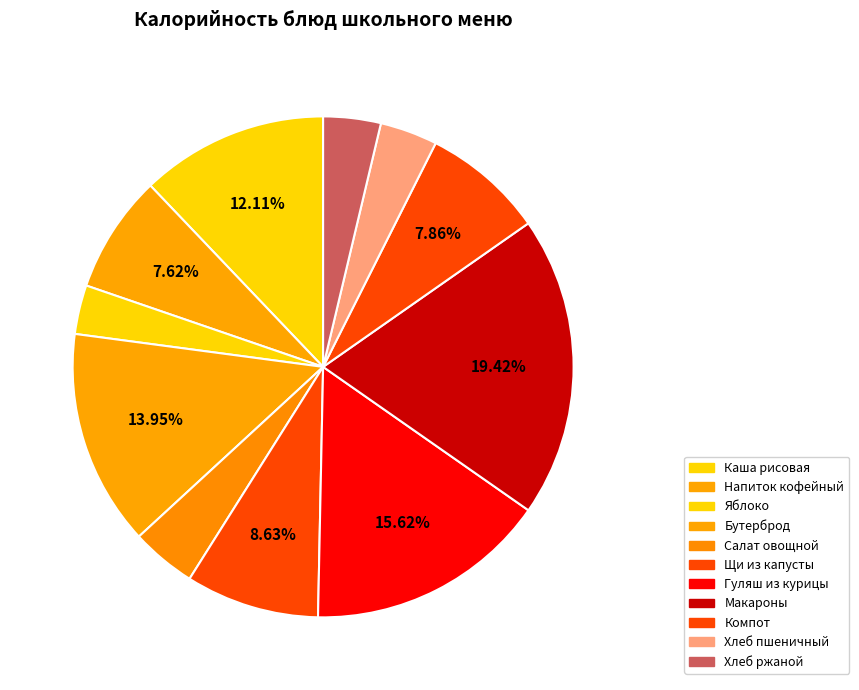

What is the largest slice in the pie chart?

Макароны